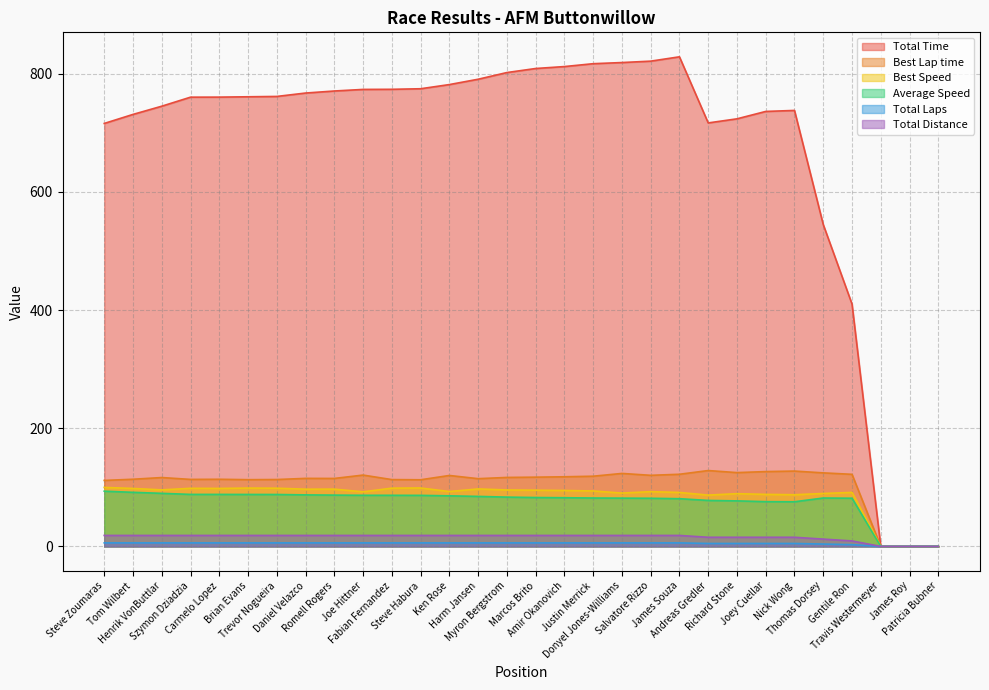

Does the chart display data point markers on the line(s)?

No